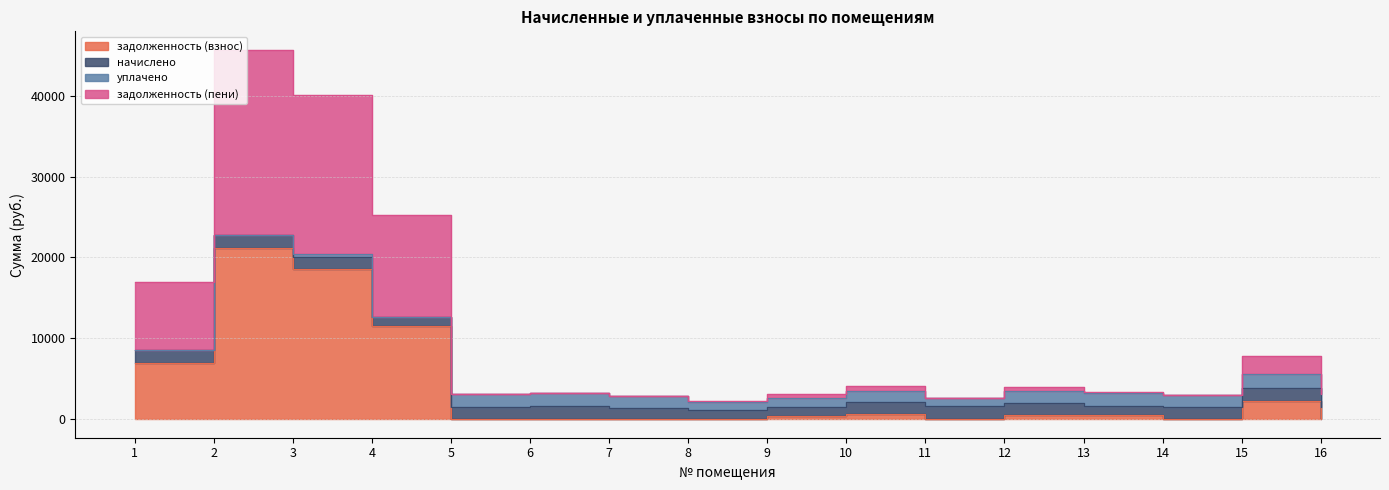

What is the value of the задолженность (пени) point at the 11th from the left?

2663.9